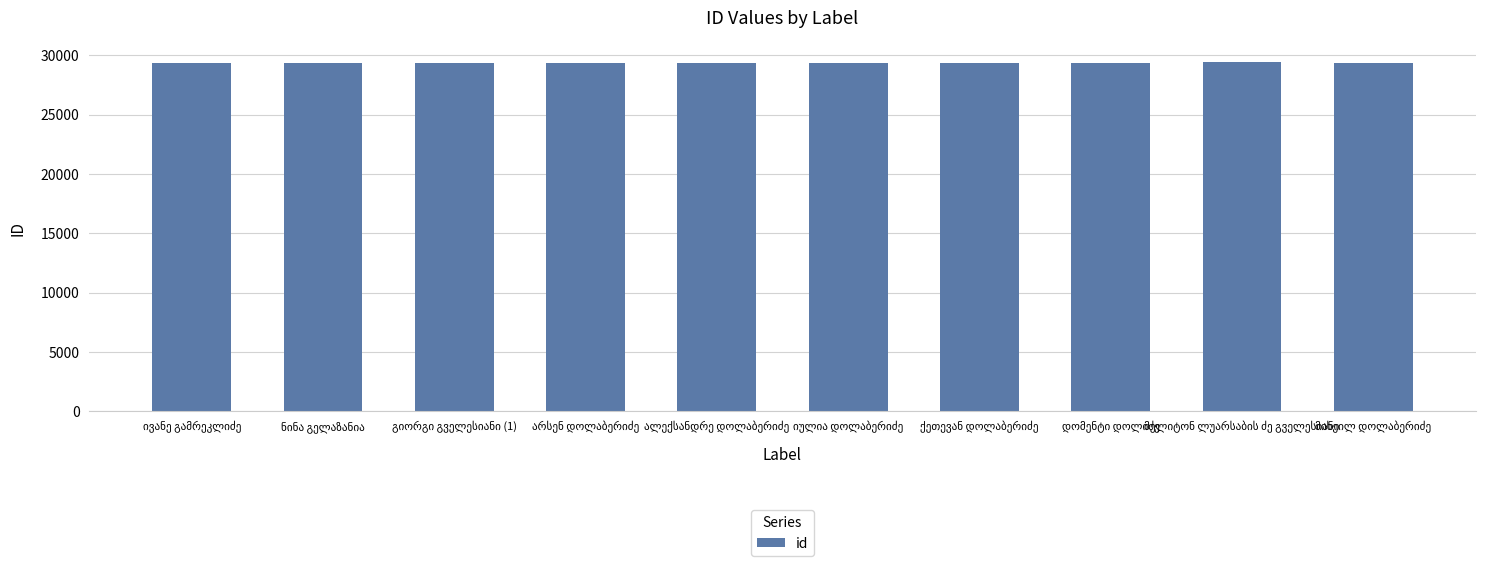

What is the sum of all values?

293286